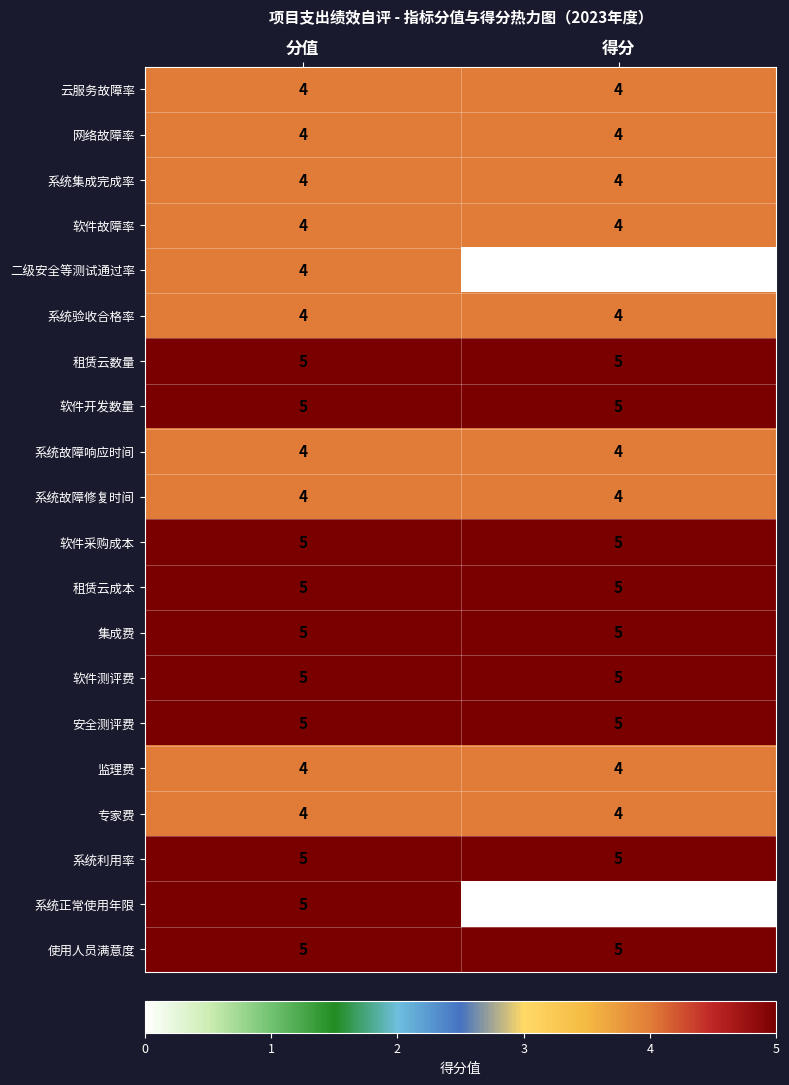

Is it true that 系统故障修复时间 equals 1 at 分值?

False